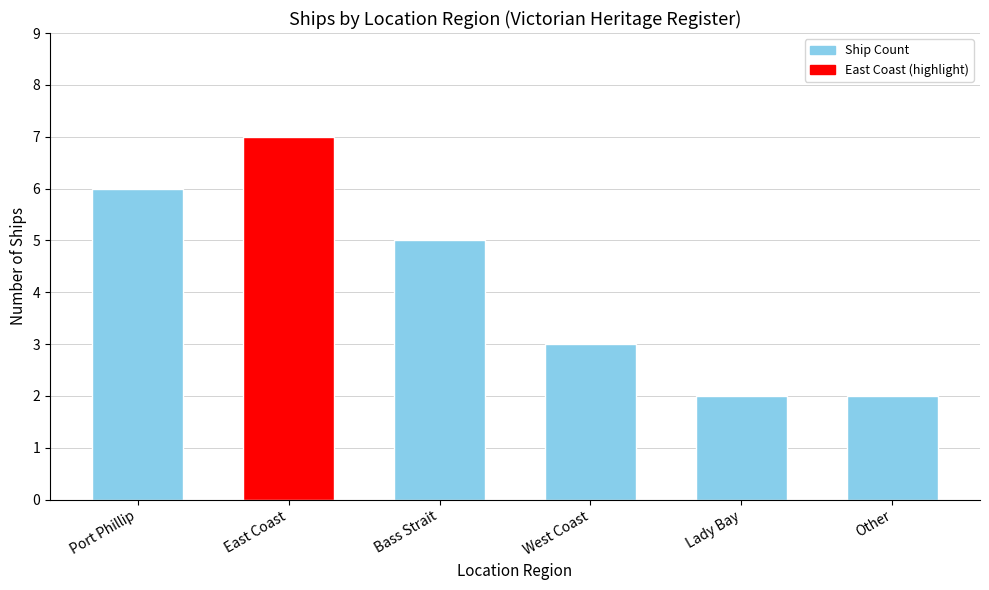

True or false: the data shows 11 at East Coast.

False